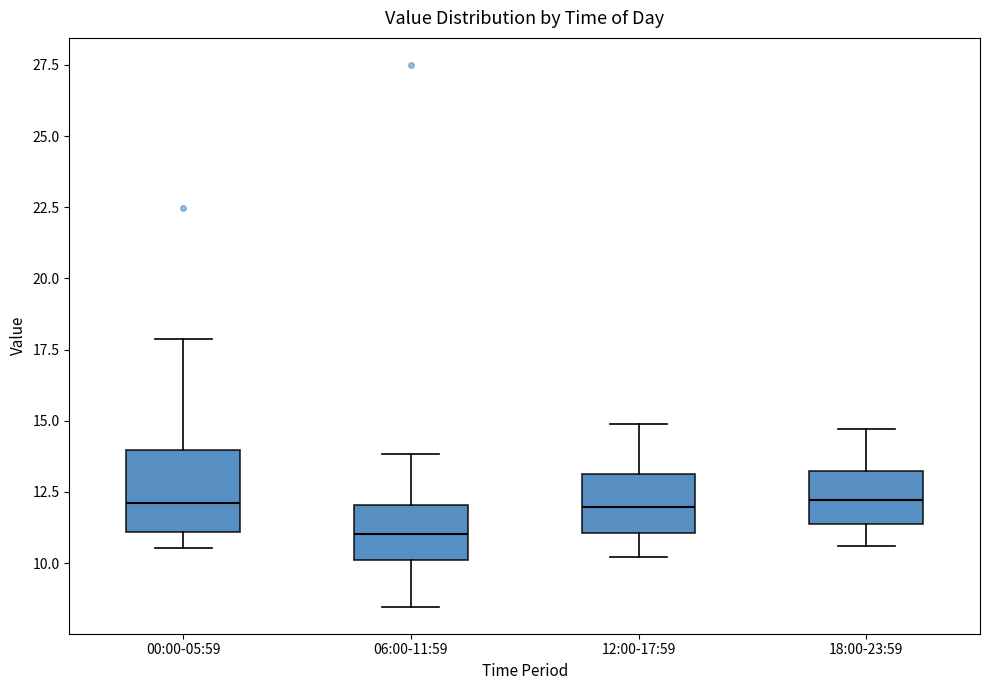

Comparing the boxes themselves (not the whiskers), which one is the tallest?

00:00-05:59